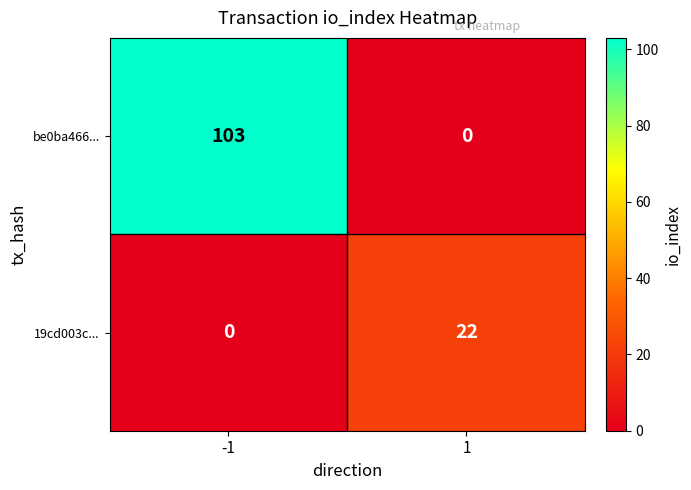

How many distinct data groups are displayed?

2